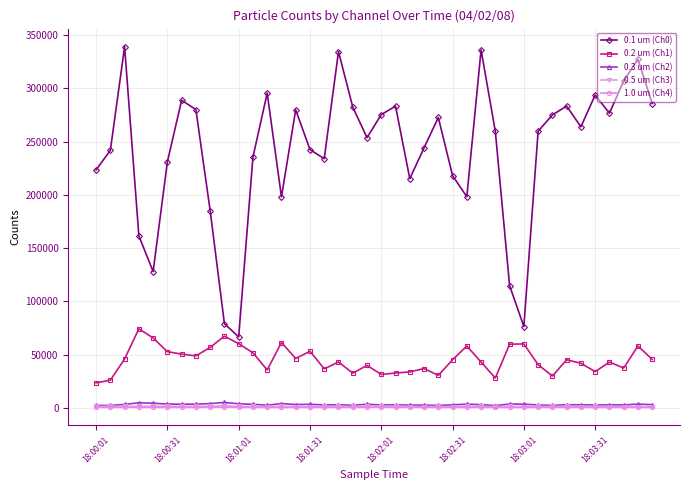

True or false: 0.3 um (Ch2) and 0.1 um (Ch0) intersect in this chart.

False